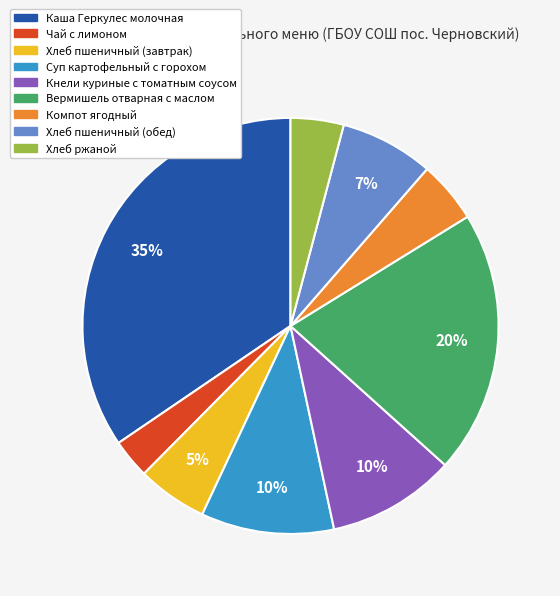

True or false: Компот ягодный accounts for 5% of the total.

True